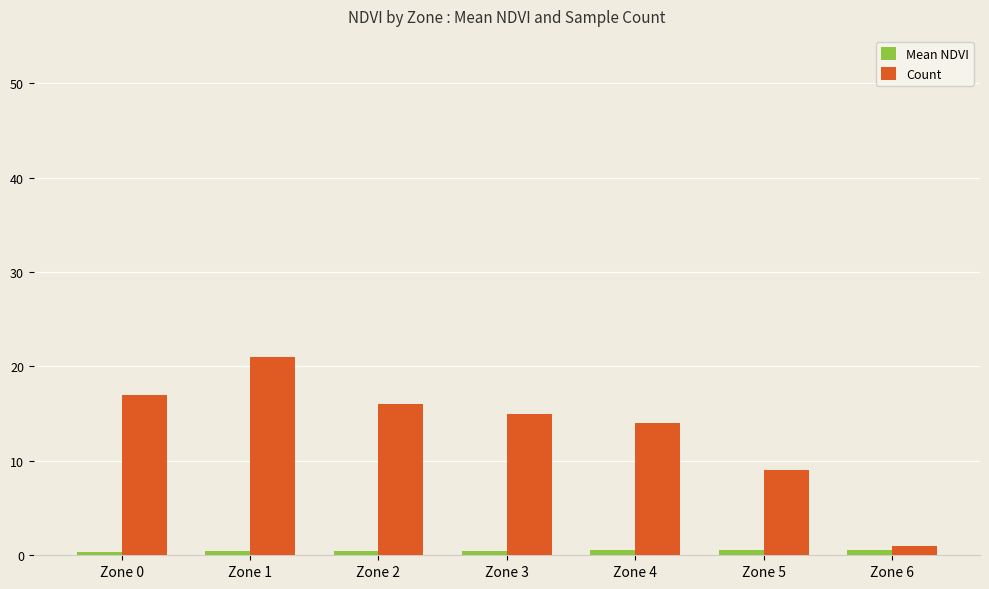

What is the difference between the maximum and minimum values in the Count series?

20.0